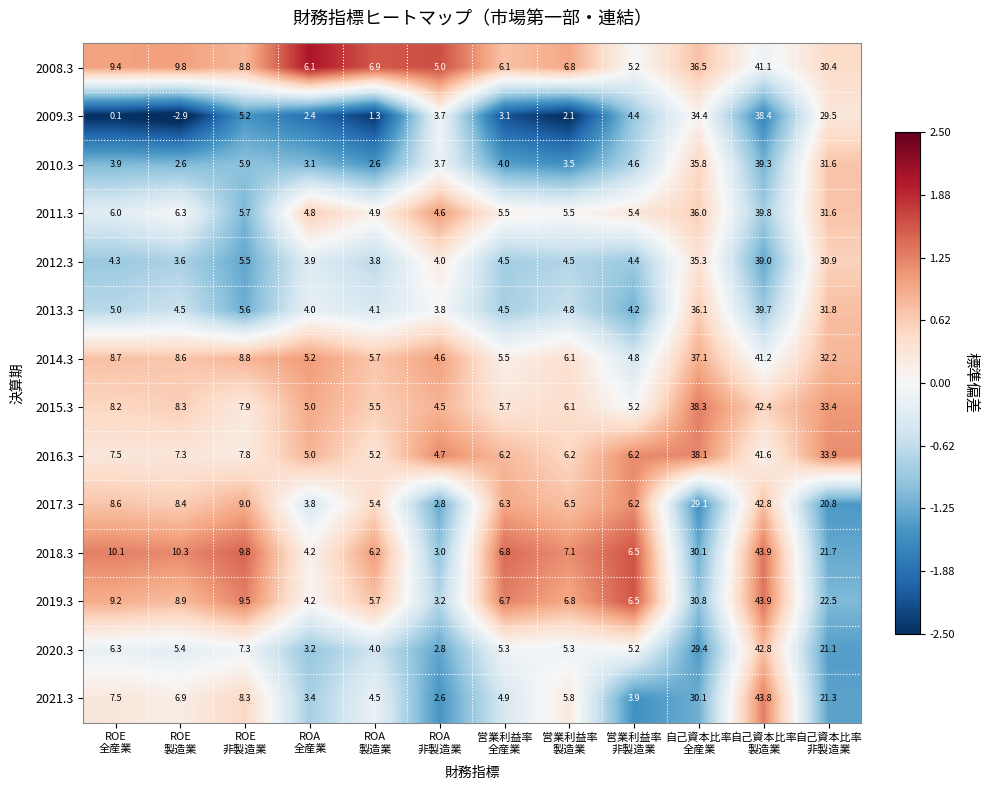

What is the sum of all 2016.3 values?

169.7